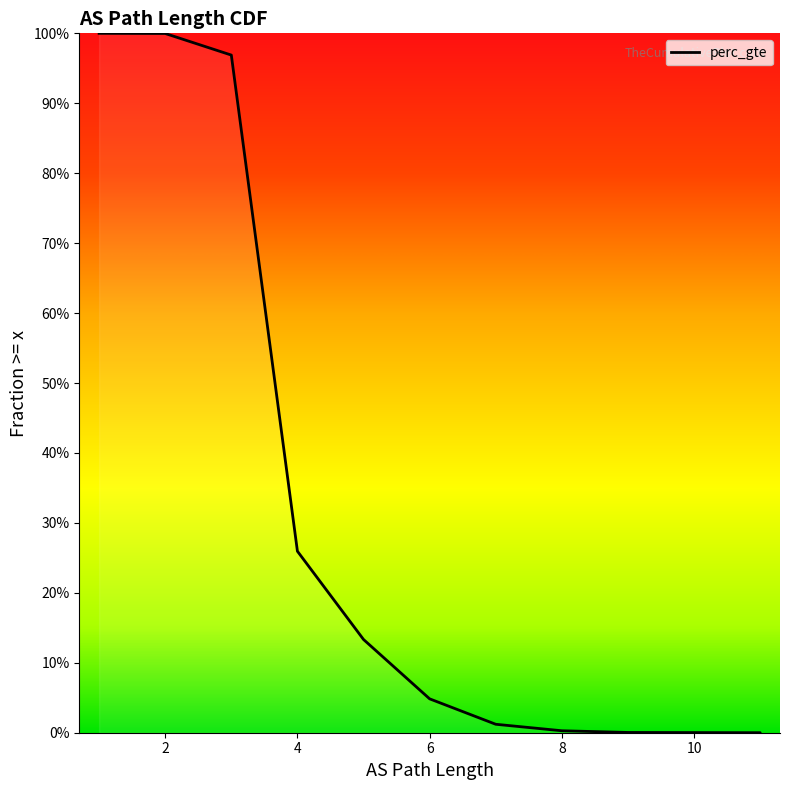

At which label is the value closest to 0?

11